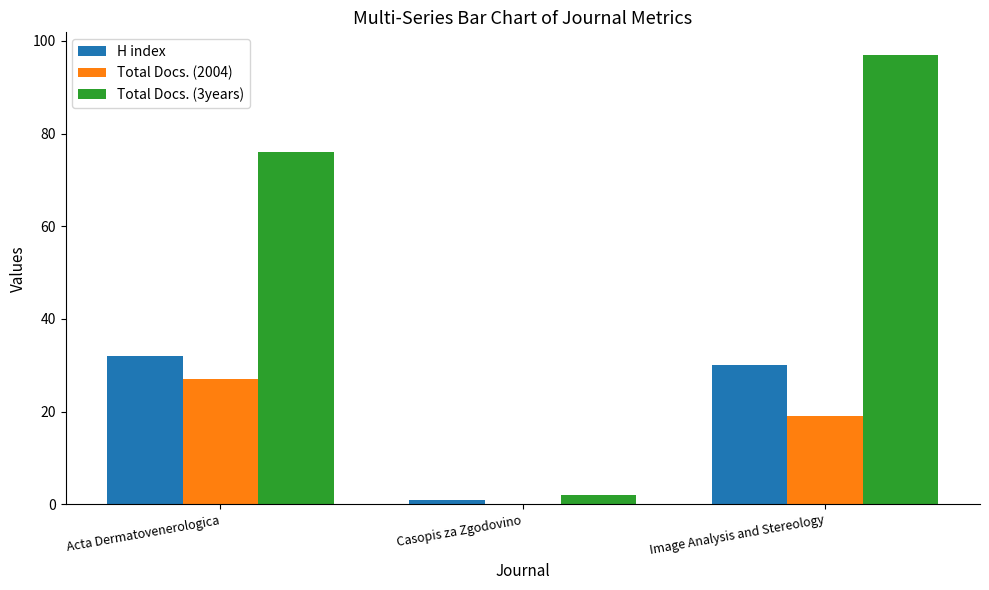

What is the greatest value displayed?

97